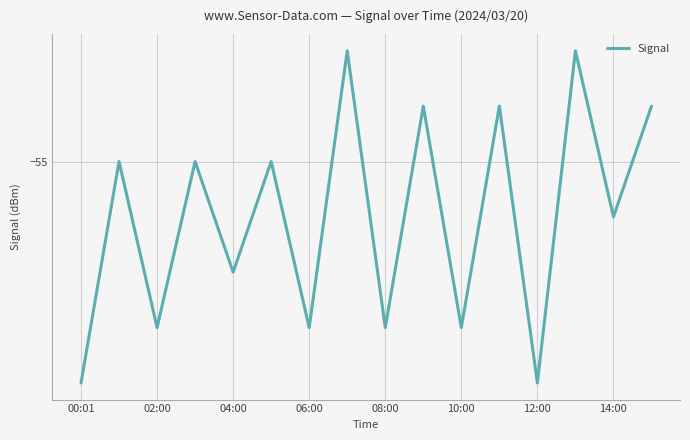

Does the chart have visible grid lines?

Yes